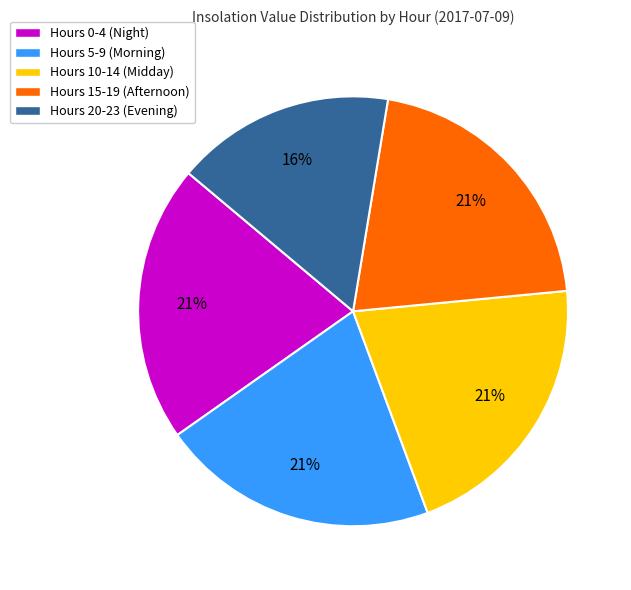

Is it true that Hours 10-14 (Midday) is 21% of the pie?

True